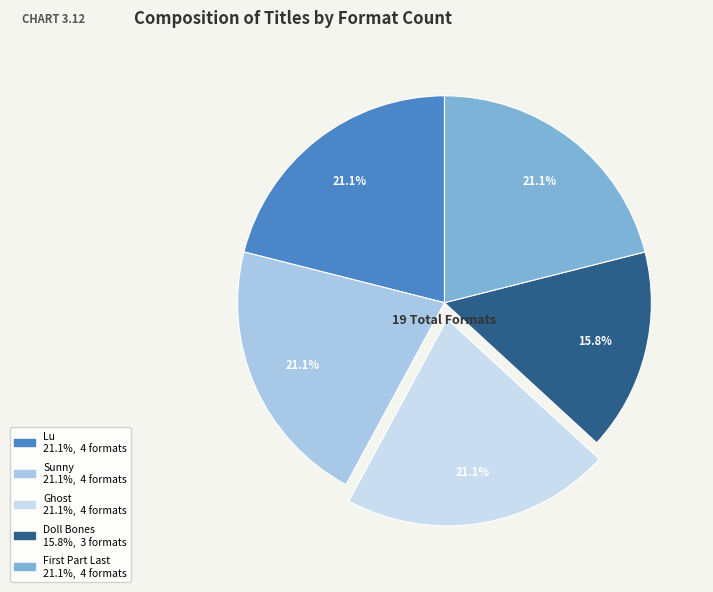

To the nearest percent, what is the combined percentage of Sunny and Ghost?

42%